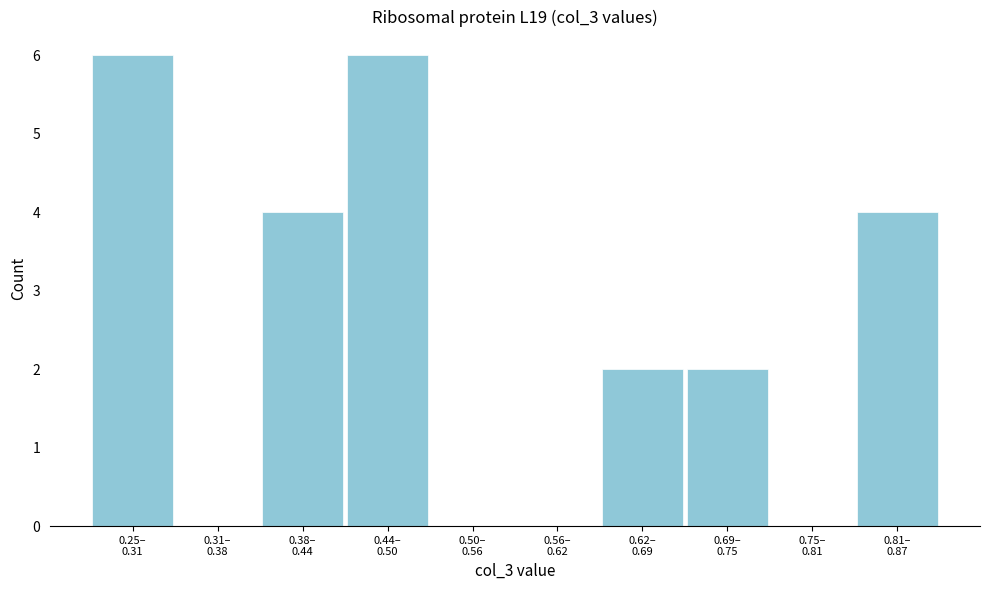

What is the greatest value displayed?

6